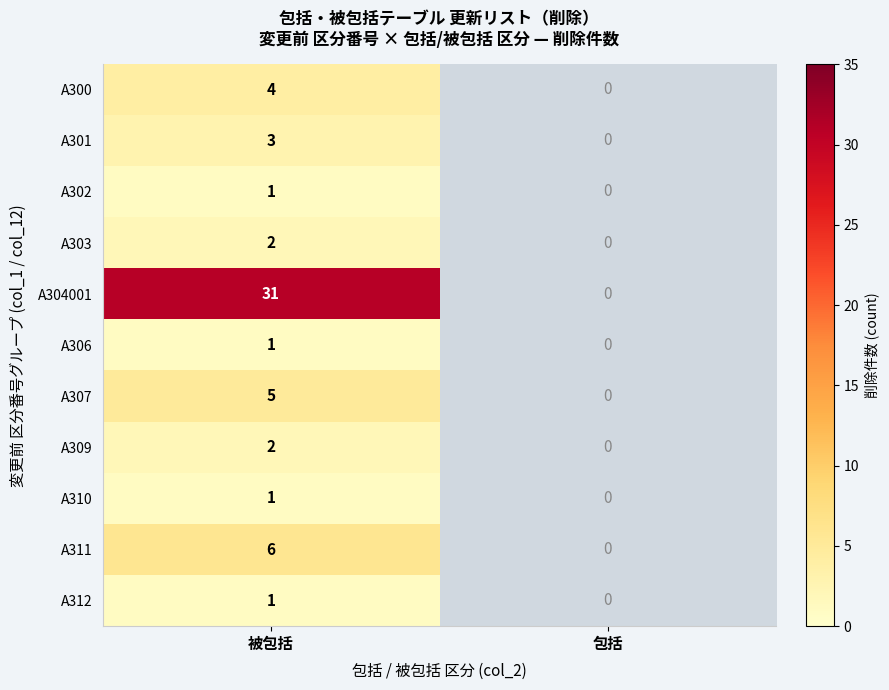

What is the spread (max minus min) of values at 被包括?

30